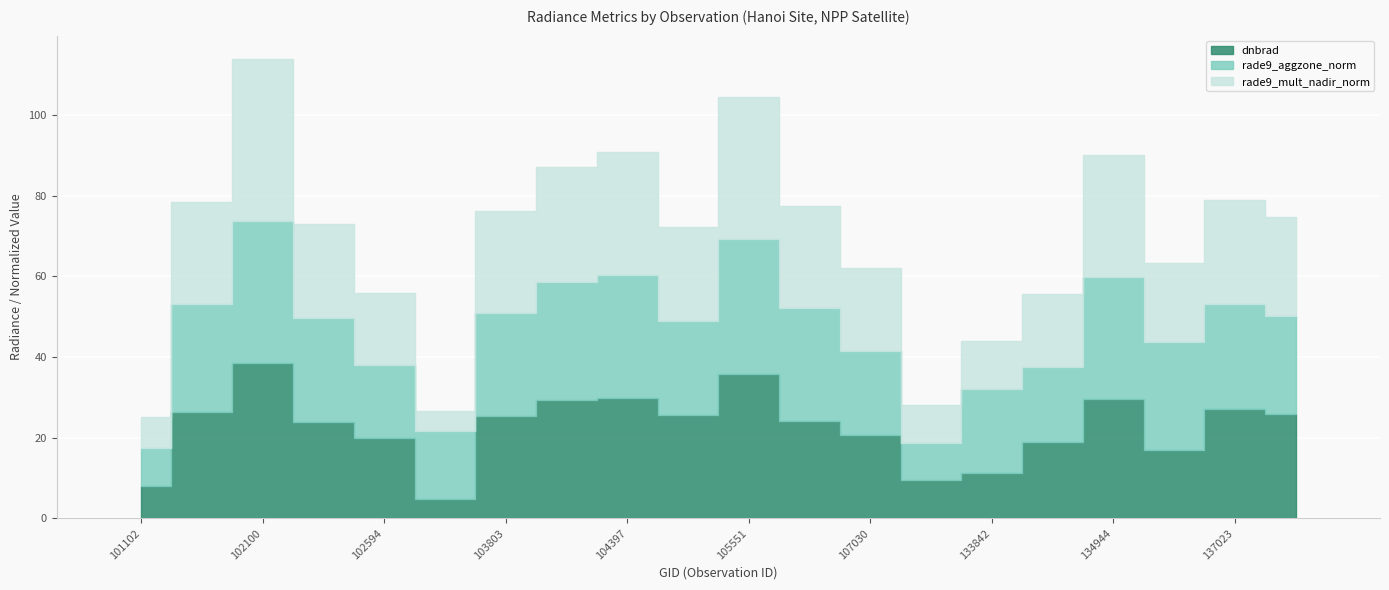

What are all the series names shown in the legend?

dnbrad, rade9_aggzone_norm, rade9_mult_nadir_norm